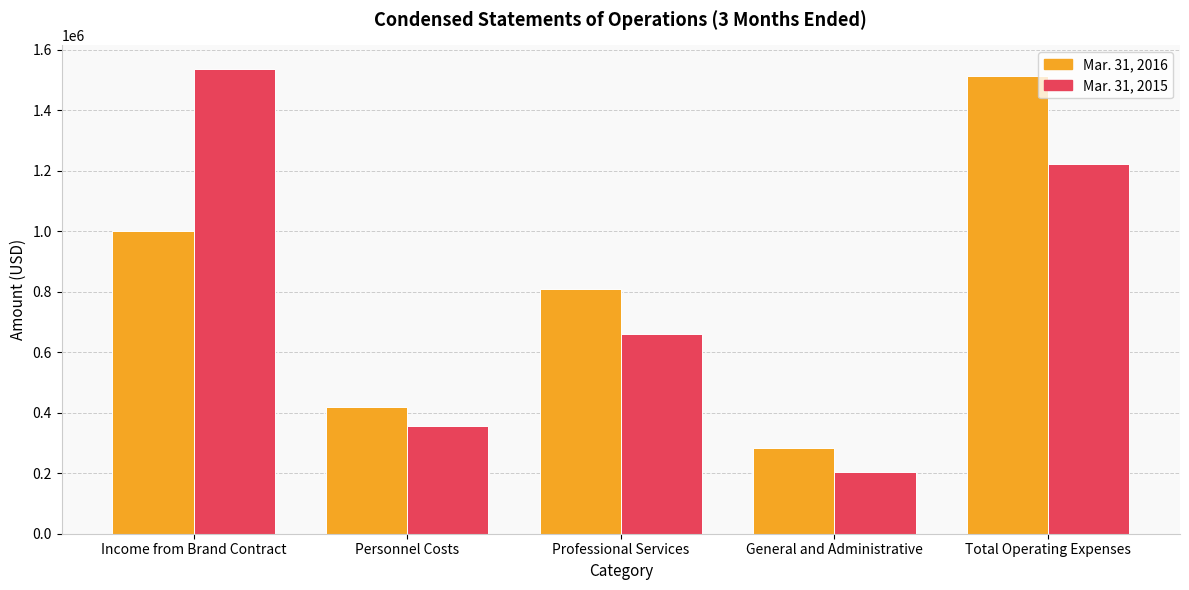

What is the total value across all series at General and Administrative?

489445